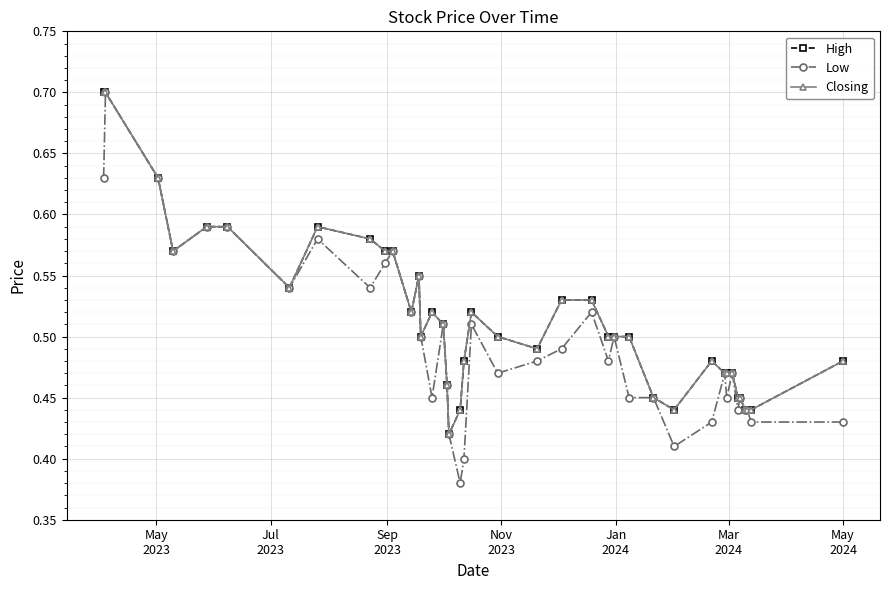

At how many categories does at least one series exceed 0?

40